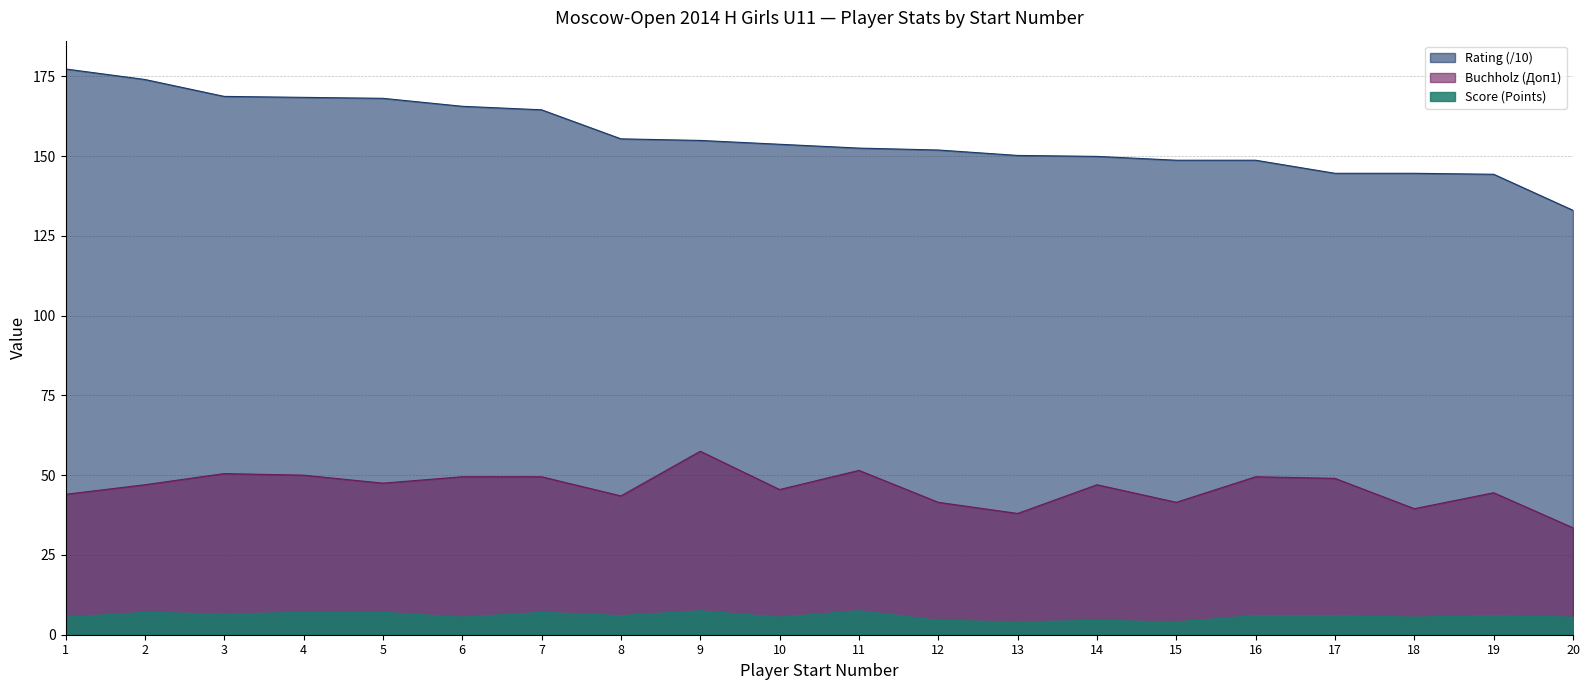

Read the Buchholz (Doп1) value at 12.

41.5